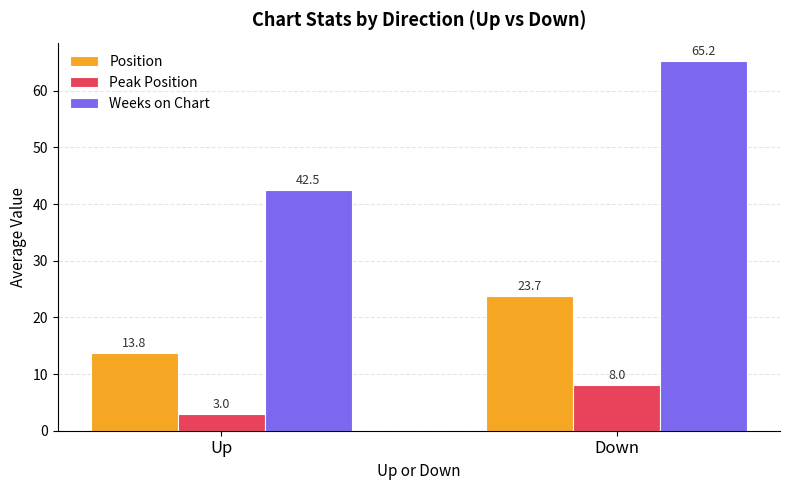

Is it true that Peak Position equals 13.9 at Down?

False